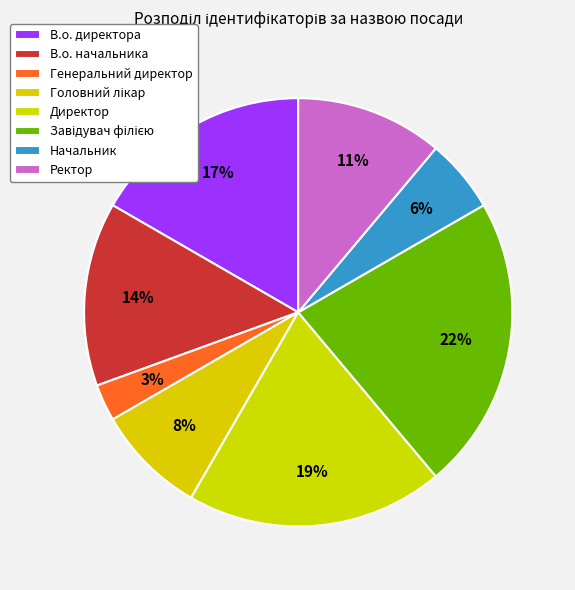

Count the number of slices in the pie.

8